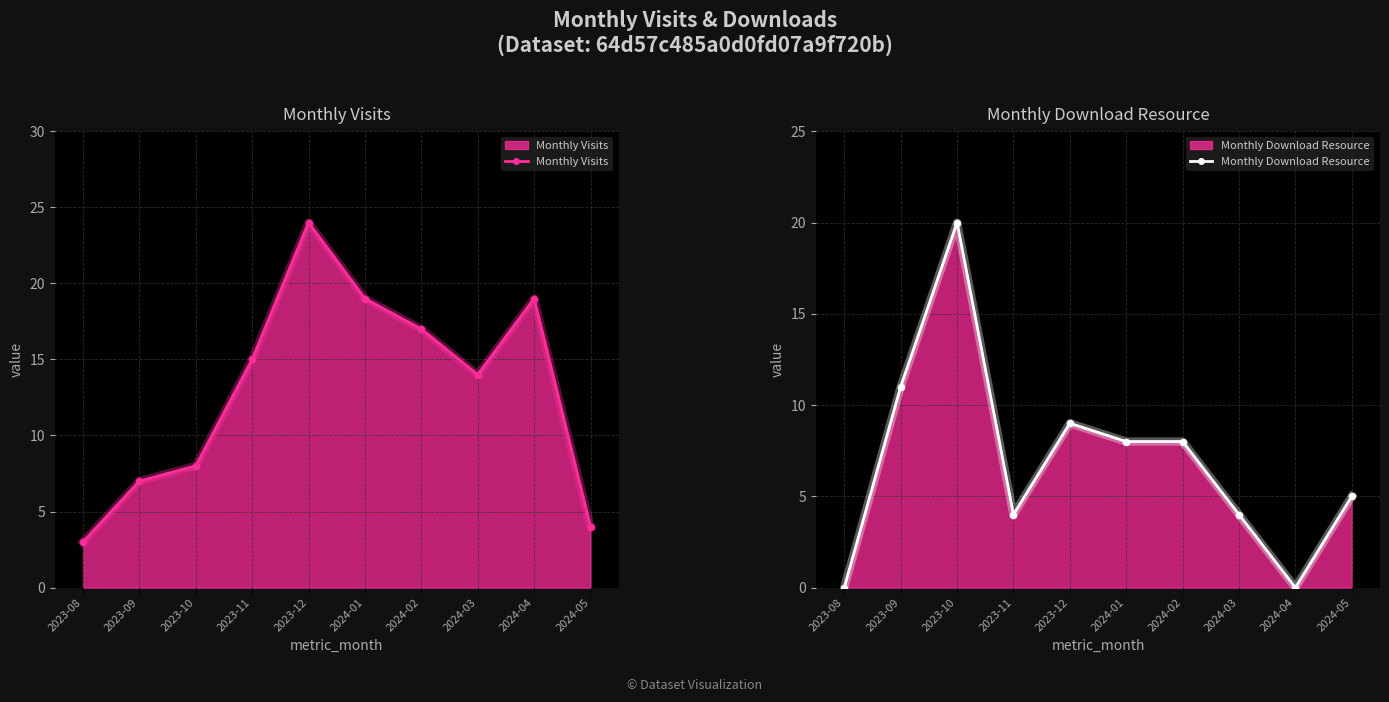

Rank the series at 2024-04 from lowest to highest value.

Monthly Download Resource, Monthly Visits